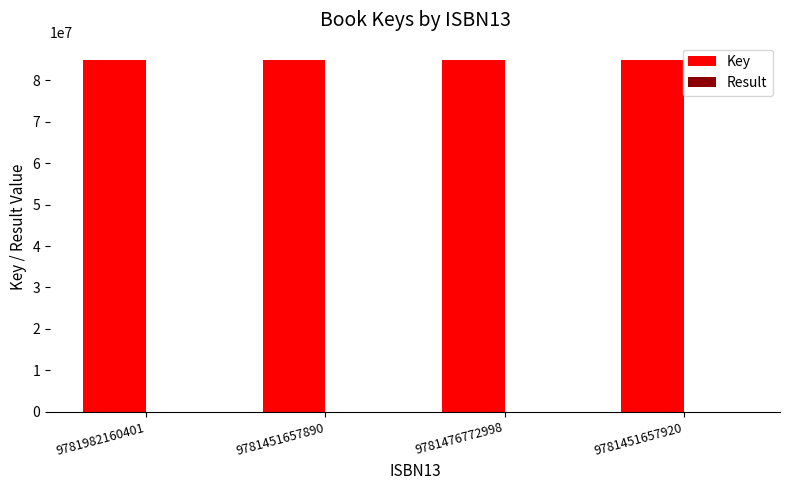

What is the greatest value displayed?

84882817